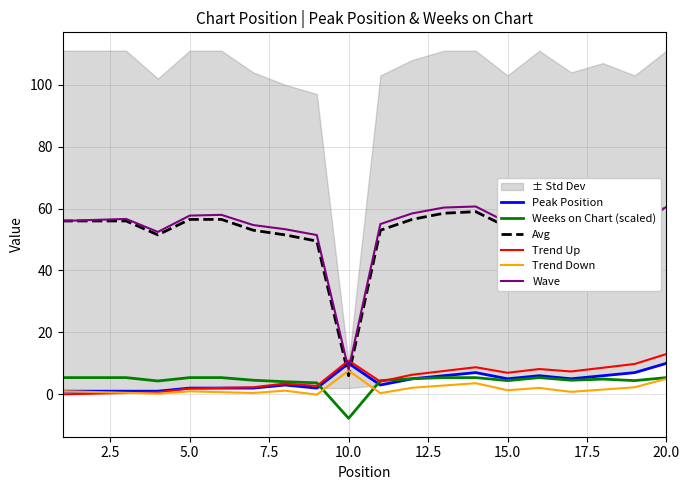

What is the sum of all Peak Position values?

85.0